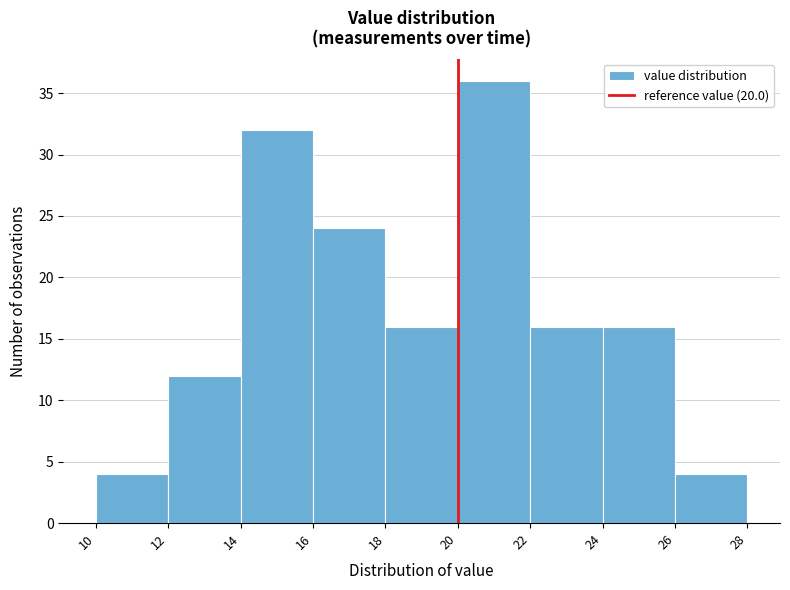

Reading left to right, transcribe this chart: for each bar, give the range it covers on the x-axis and its height. The values are not printed on the chart, so give them approximately, as read against the axis.

10 to 12: 4
12 to 14: 12
14 to 16: 32
16 to 18: 24
18 to 20: 16
20 to 22: 36
22 to 24: 16
24 to 26: 16
26 to 28: 4